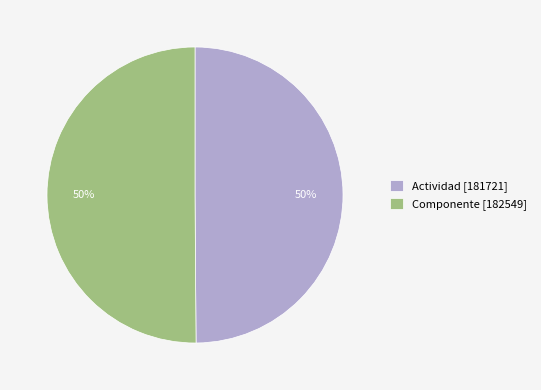

Is the sum of Componente [182549] and Actividad [181721] greater than half?

Yes